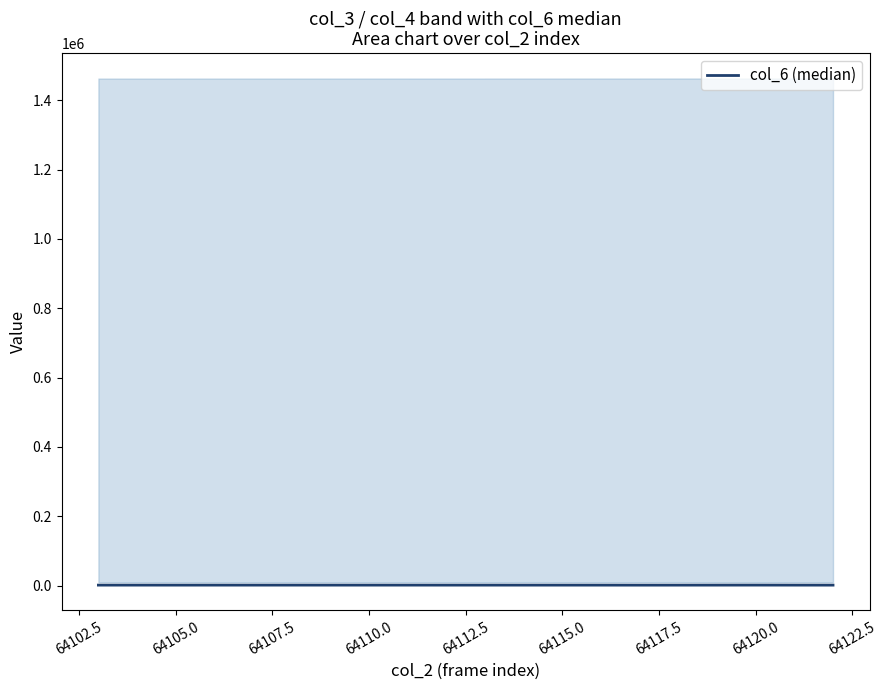

Does the chart display data point markers on the line(s)?

No